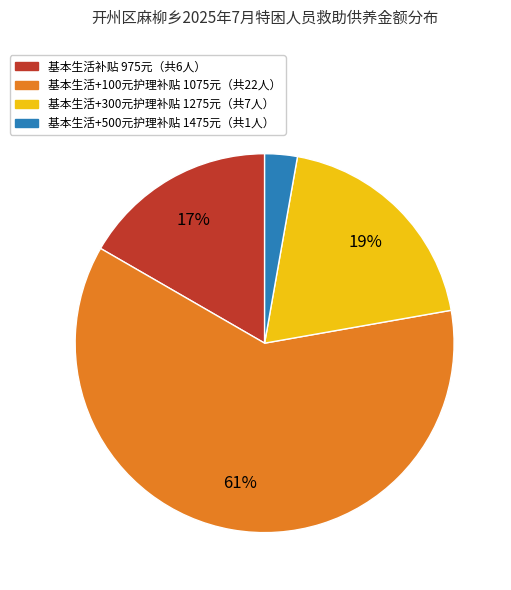

To the nearest percent, what is the difference between the largest and smallest slice percentages?

58%